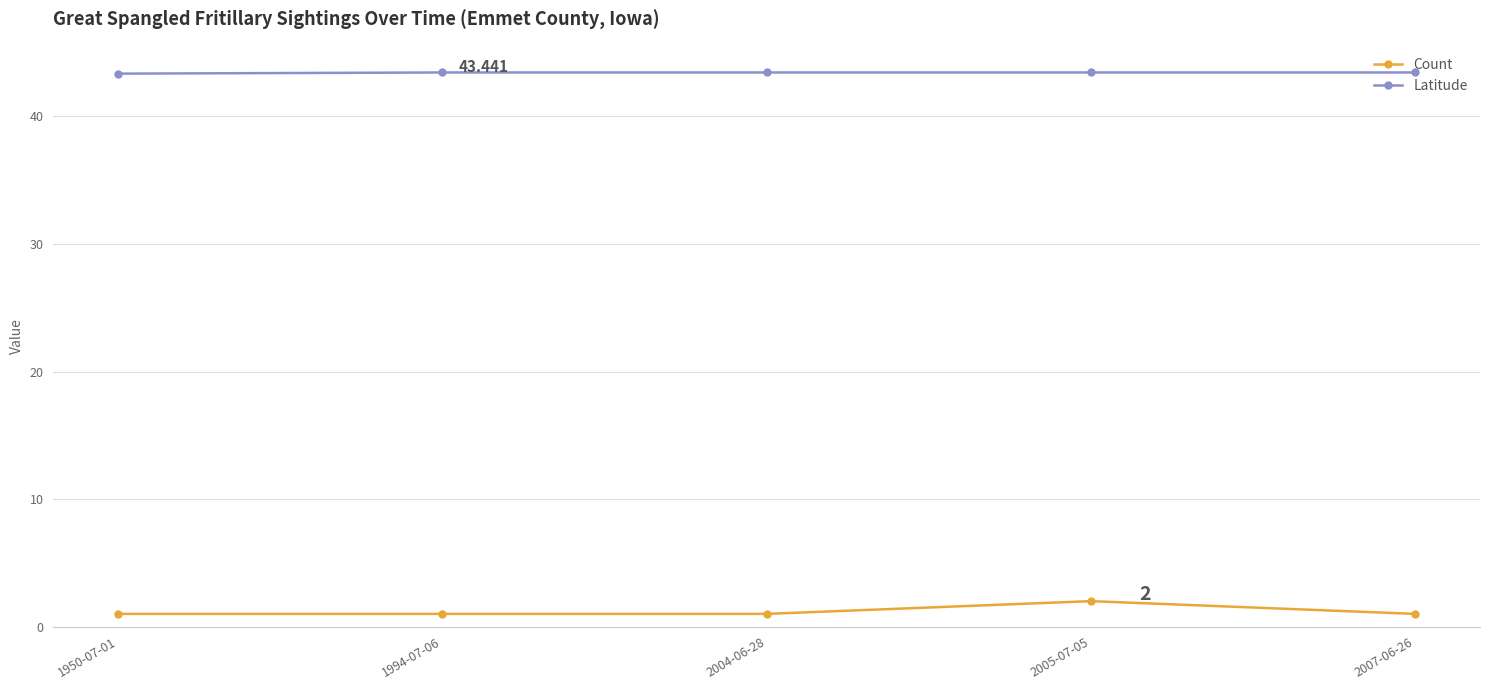

Which series has the largest total across all categories?

Latitude